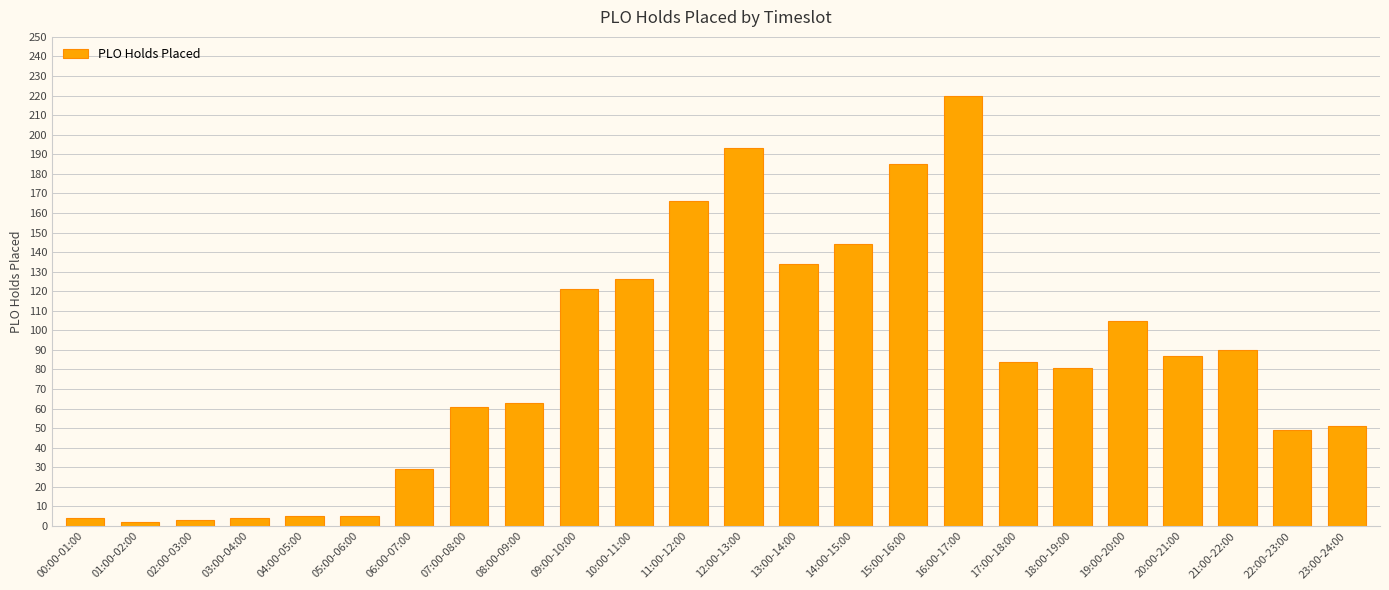

Are the bars grouped side by side (vs. stacked)?

No